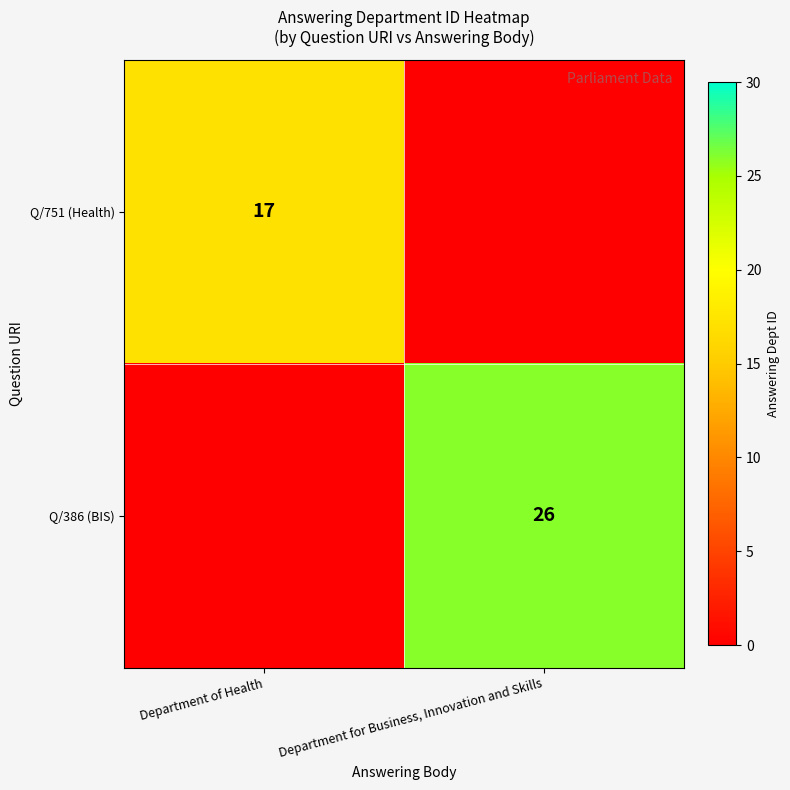

What is the total value across all series at Department of Health?

17